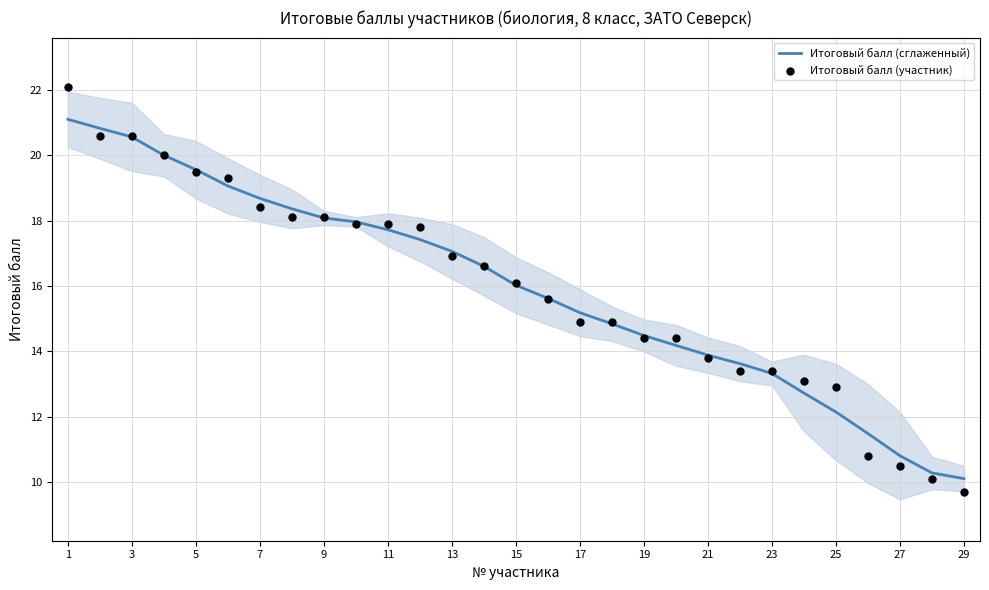

At which category is the sum across all series the highest?

1